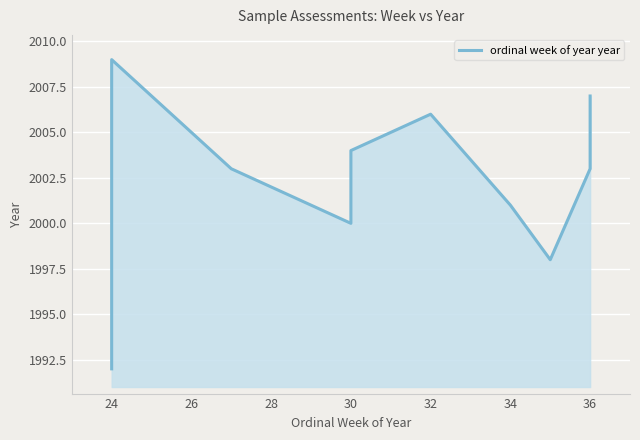

Reading left to right, what are all the values shown in this chart?

1992	2009	2003	2000	2004	2006	2001	1998	2003	2007